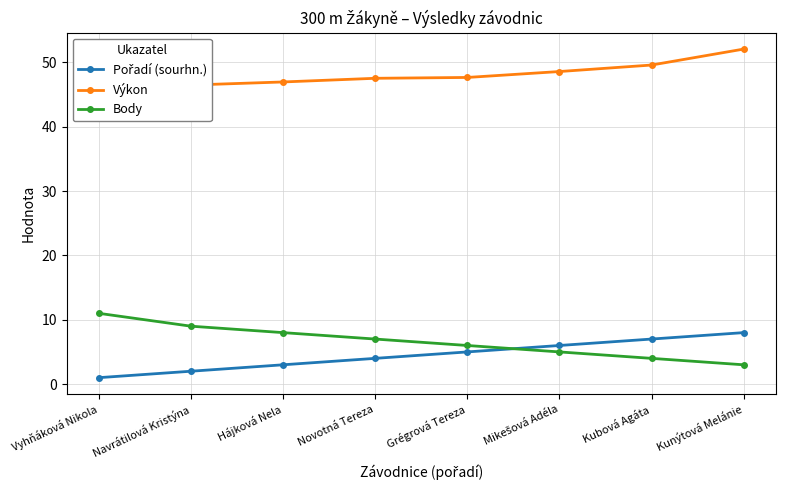

Between Mikešová Adéla and Kunýtová Melánie, which is larger?

Kunýtová Melánie